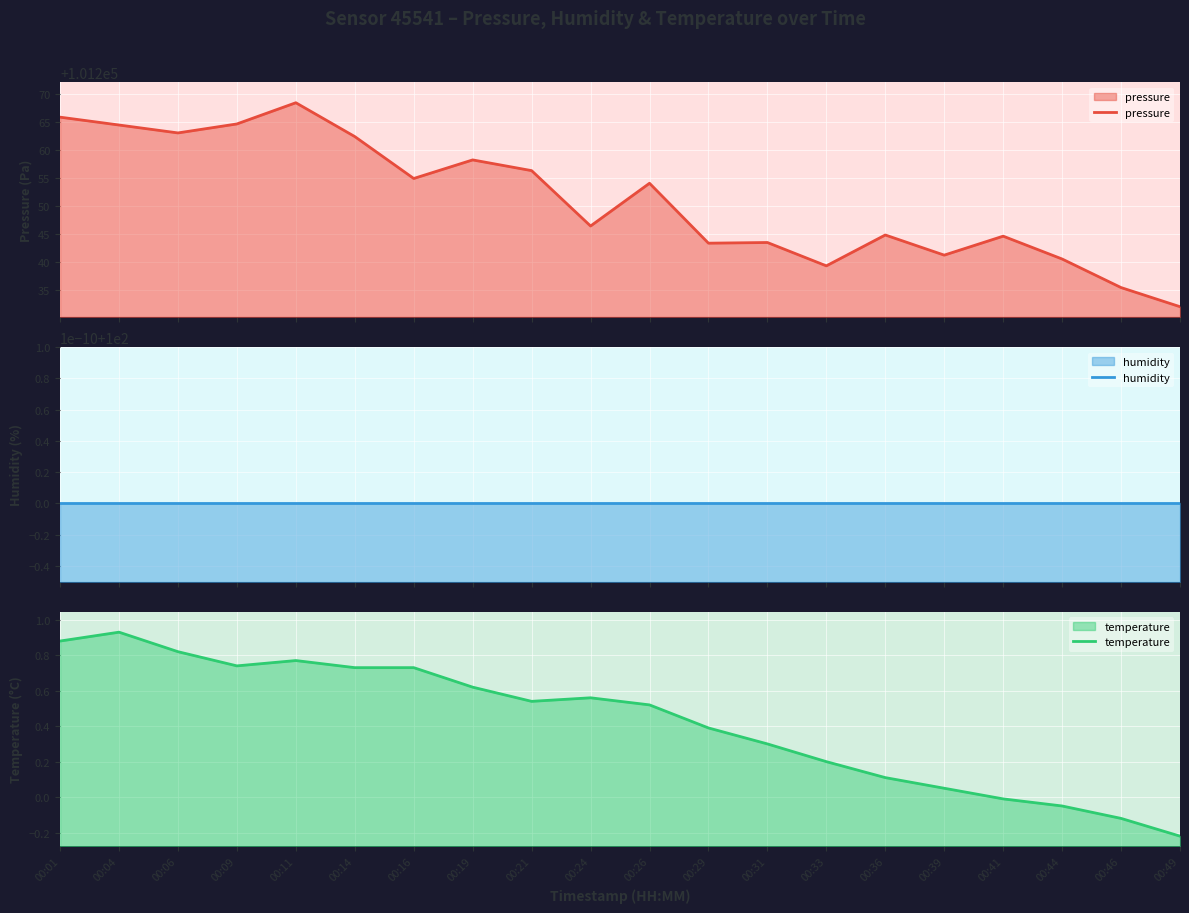

In temperature, how many points are lower than both neighbors (excluding endpoints)?

2